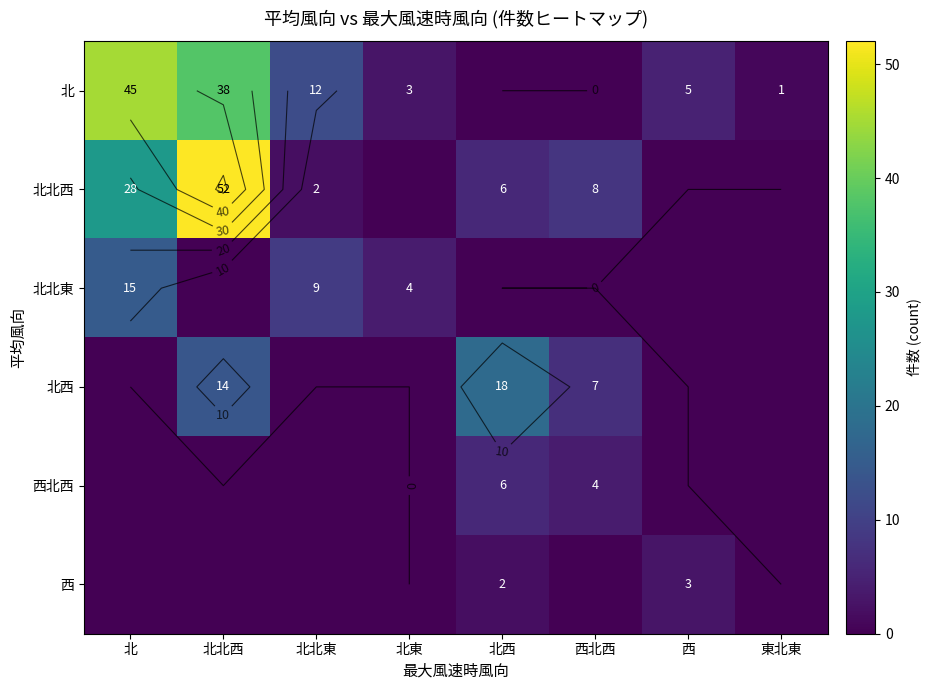

The 北 series shows 30 at 北西. True or false?

False